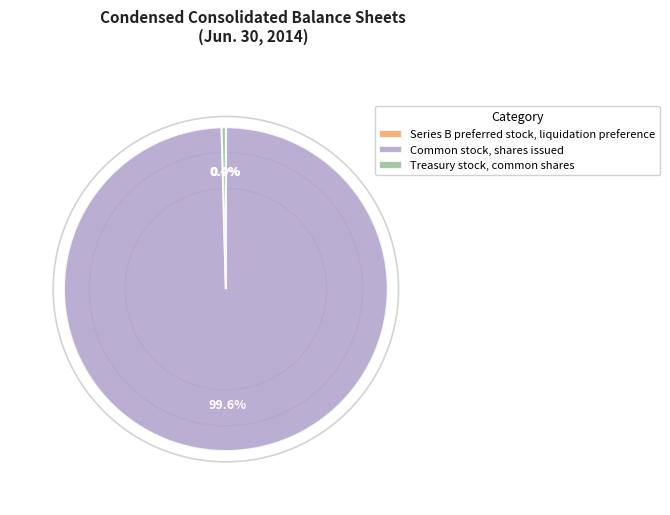

What is the majority slice?

Common stock, shares issued